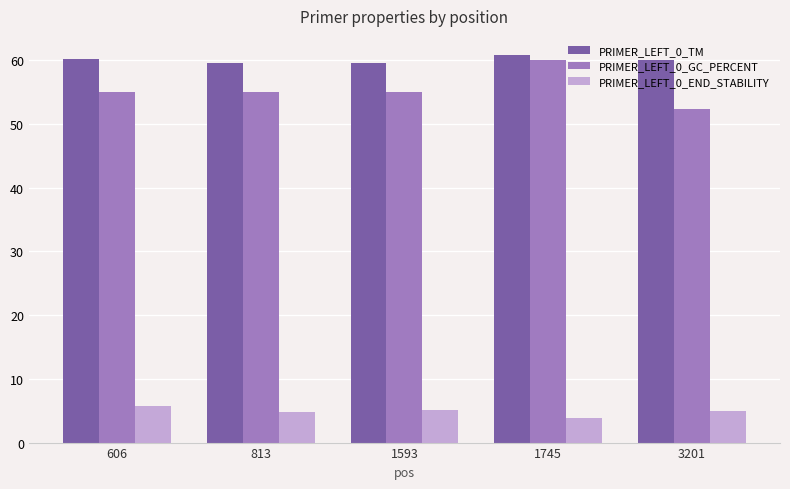

Which label corresponds to the smallest value in the chart?

1745